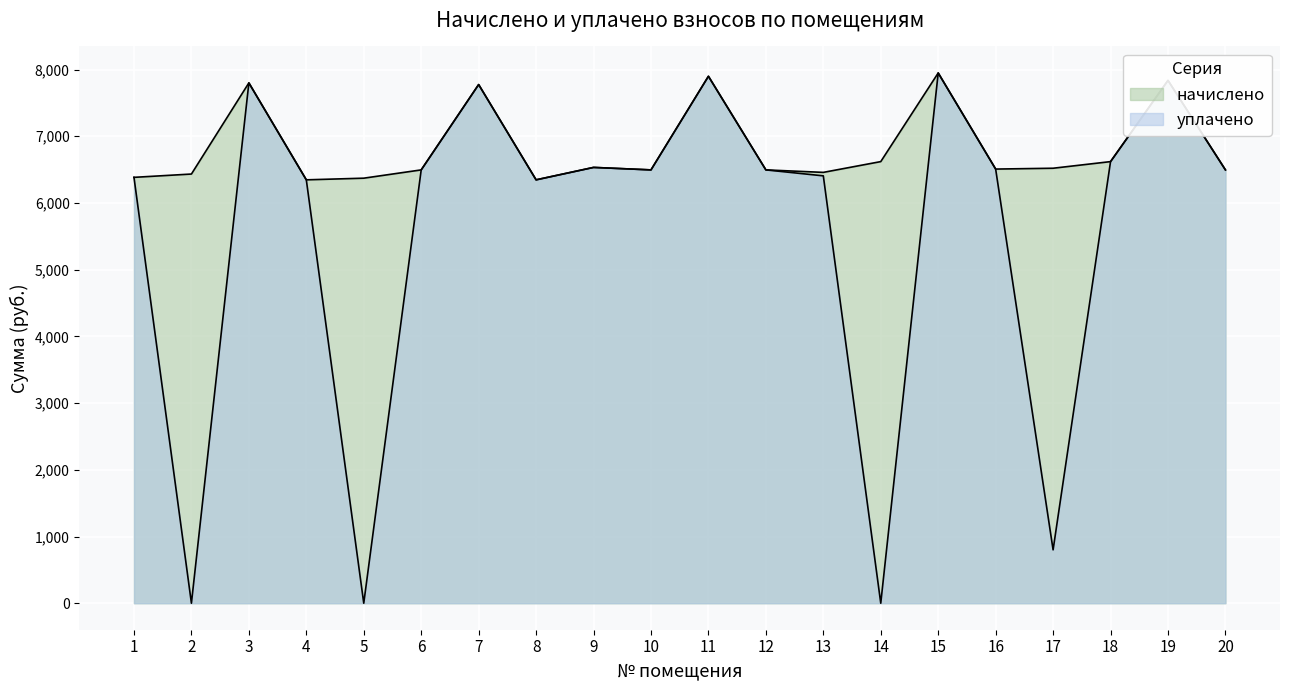

What are all the series names shown in the legend?

начислено, уплачено